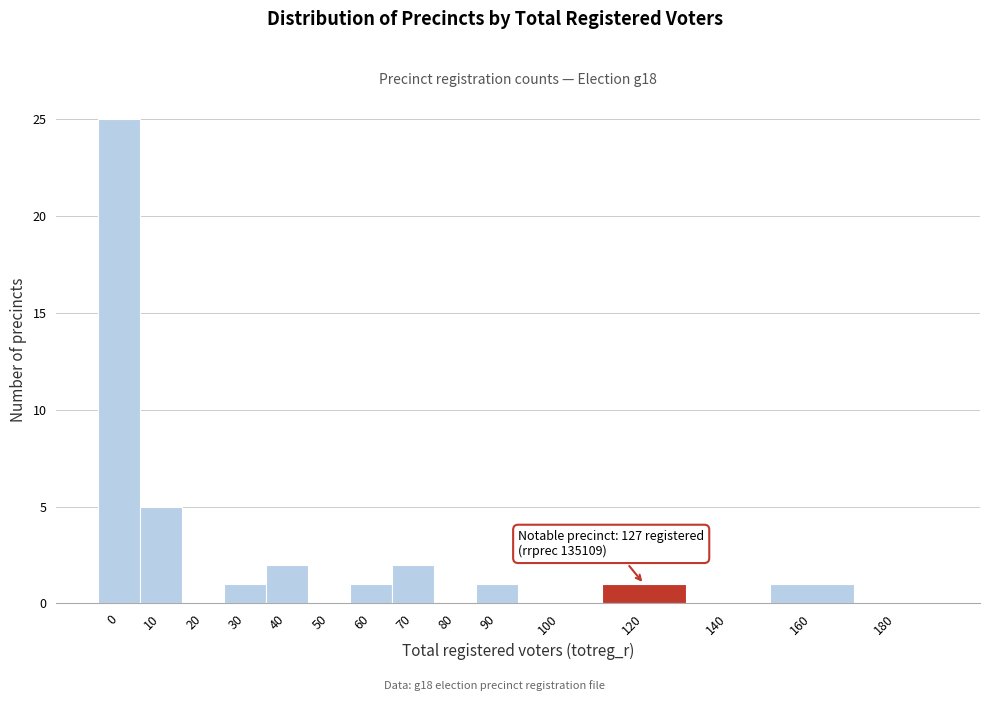

Reading right to left, extract all data points from this chart.

180=0	160=1	140=0	120=1	100=0	90=1	80=0	70=2	60=1	50=0	40=2	30=1	20=0	10=5	0=25